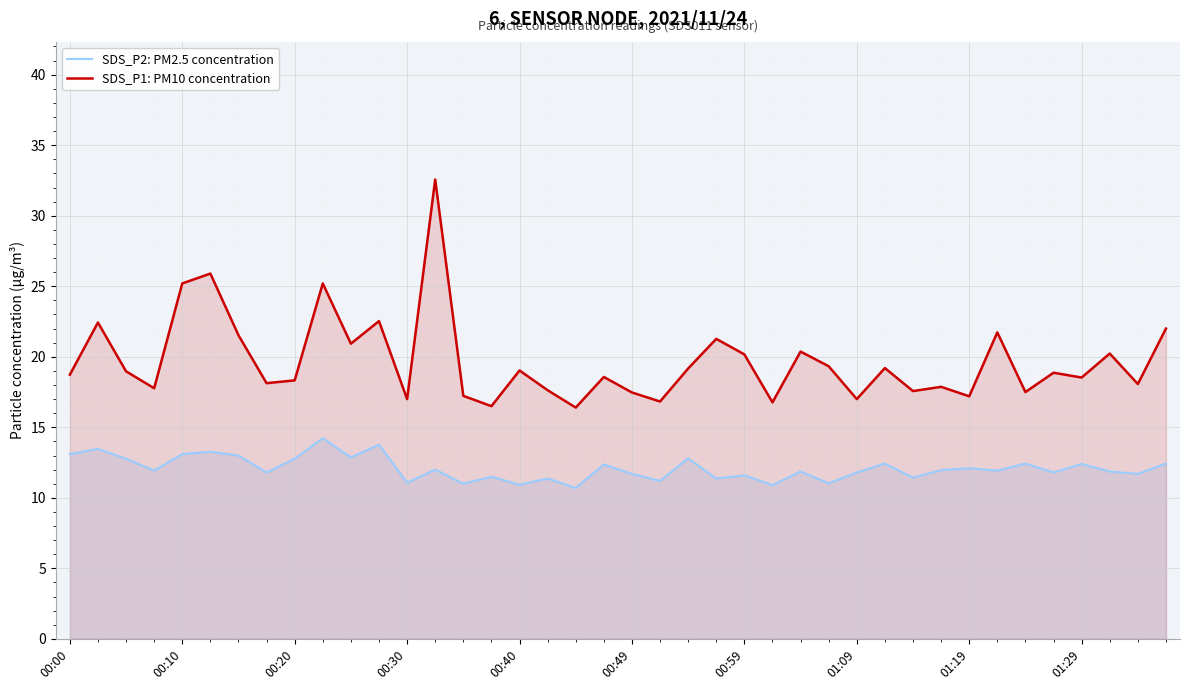

True or false: SDS_P2: PM2.5 concentration has a value of 11.1 at 00:30.

True